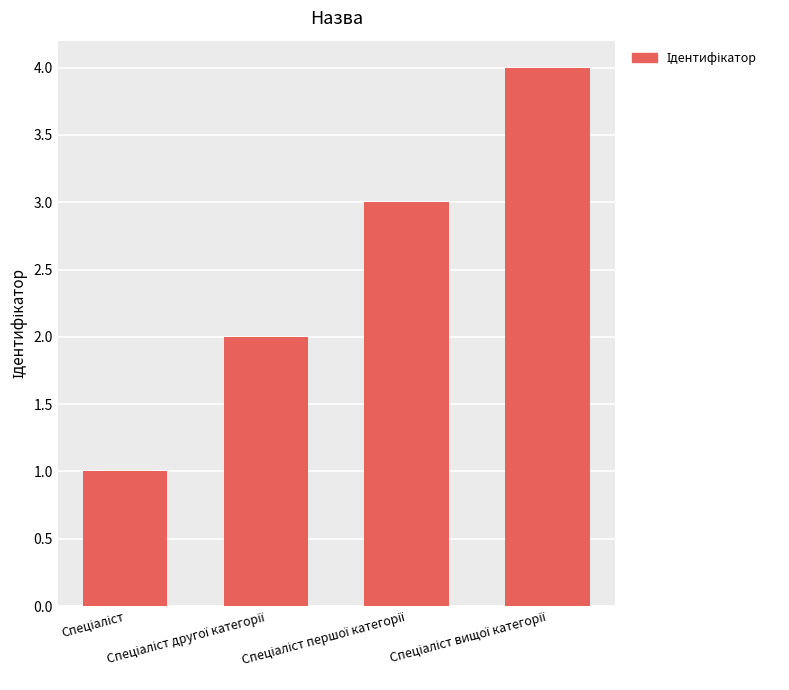

What is the greatest value displayed?

4